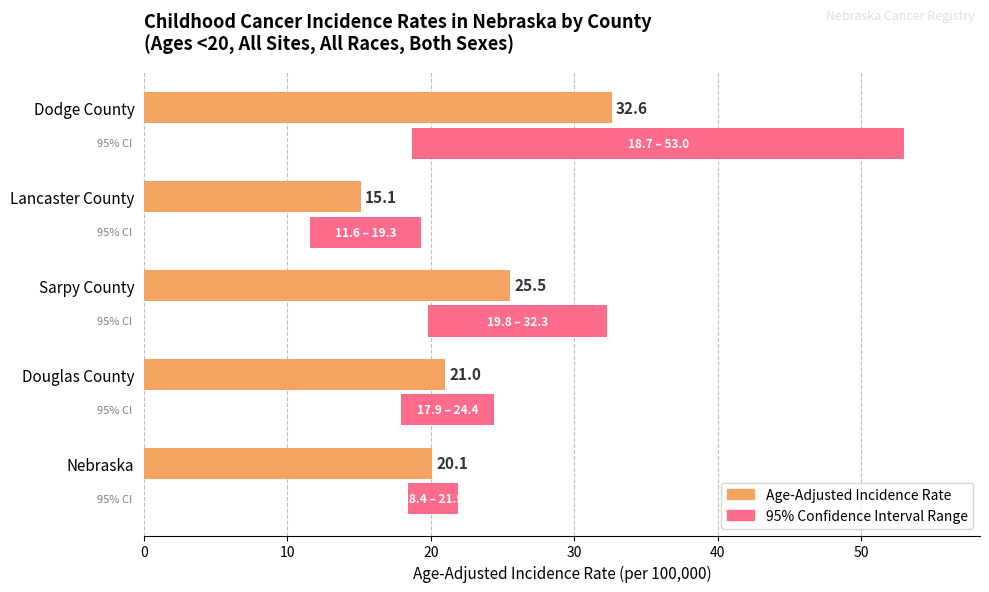

List the series in order of their peak value, lowest first.

Age-Adjusted Incidence Rate, 95% Confidence Interval Range